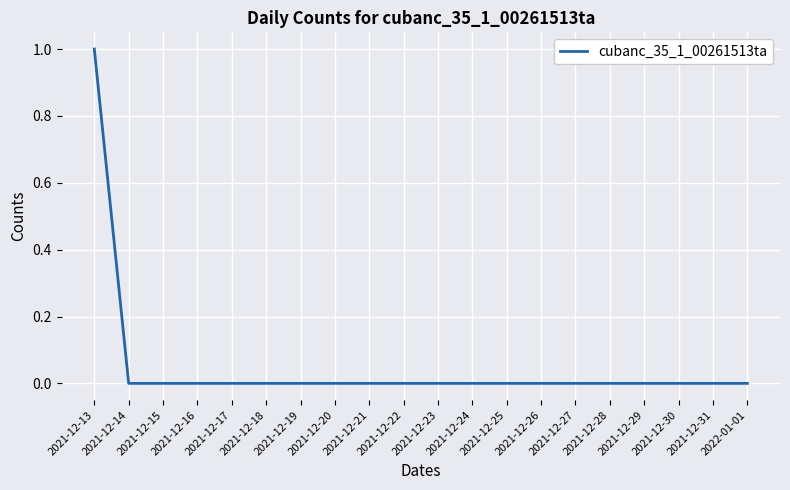

Count the values in the range 0 to 1.

20